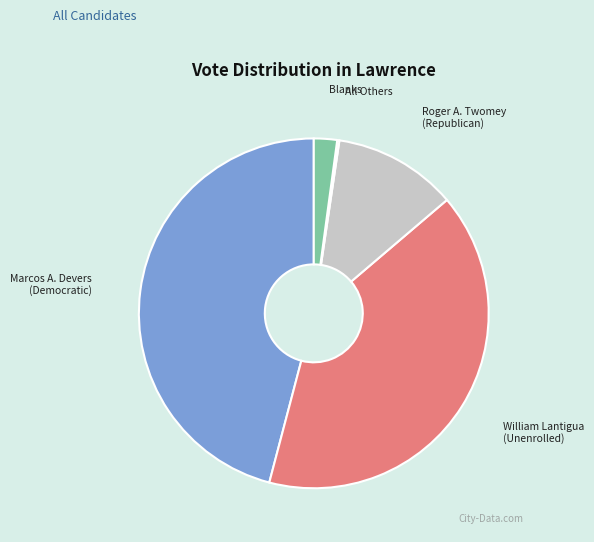

Is there a majority slice in this chart?

No